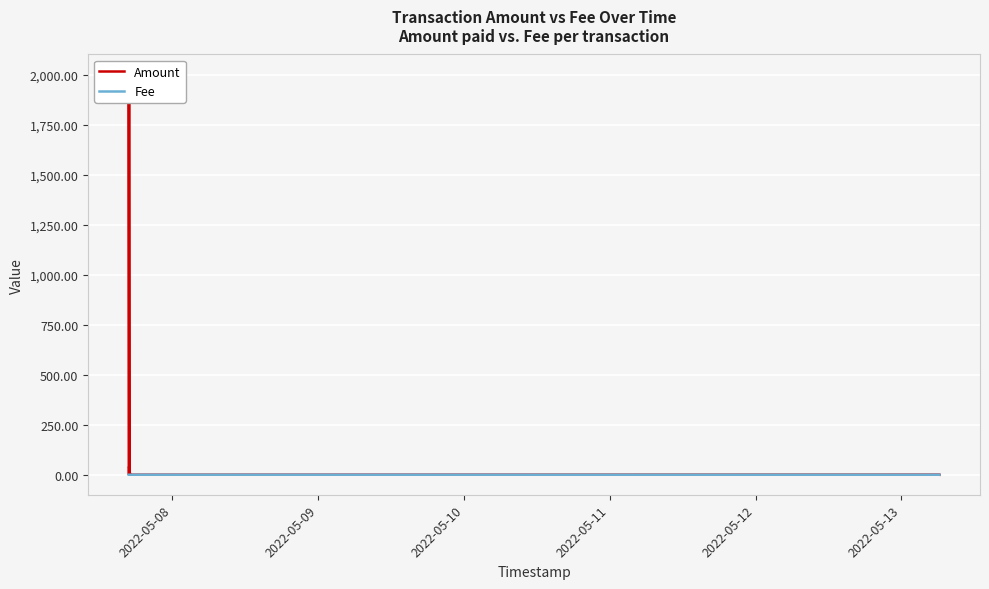

True or false: Fee and Amount cross at least once.

False